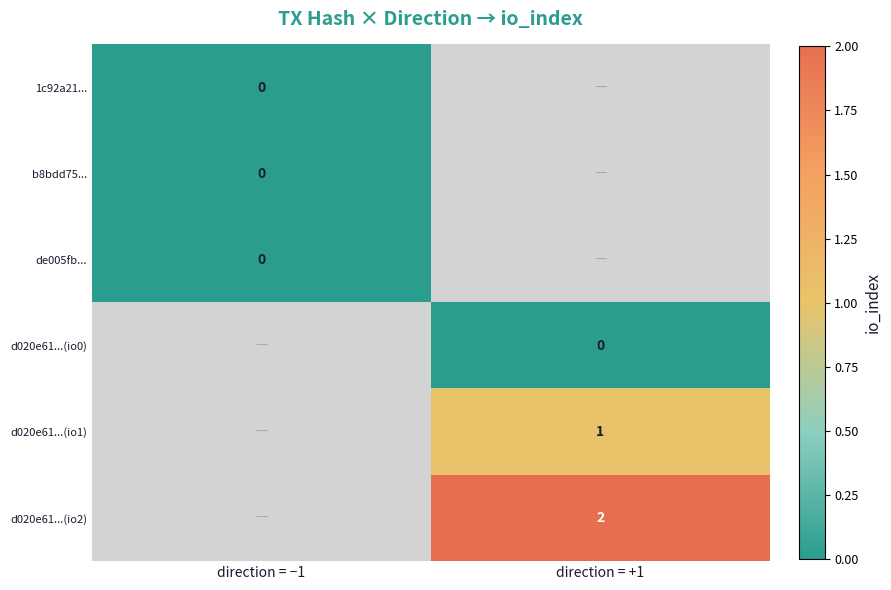

The value of d020e61...(io1) at direction = +1 is 1. True or false?

True